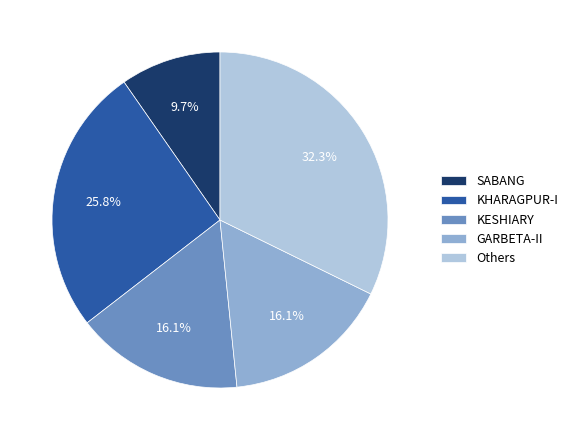

Is there a majority slice in this chart?

No